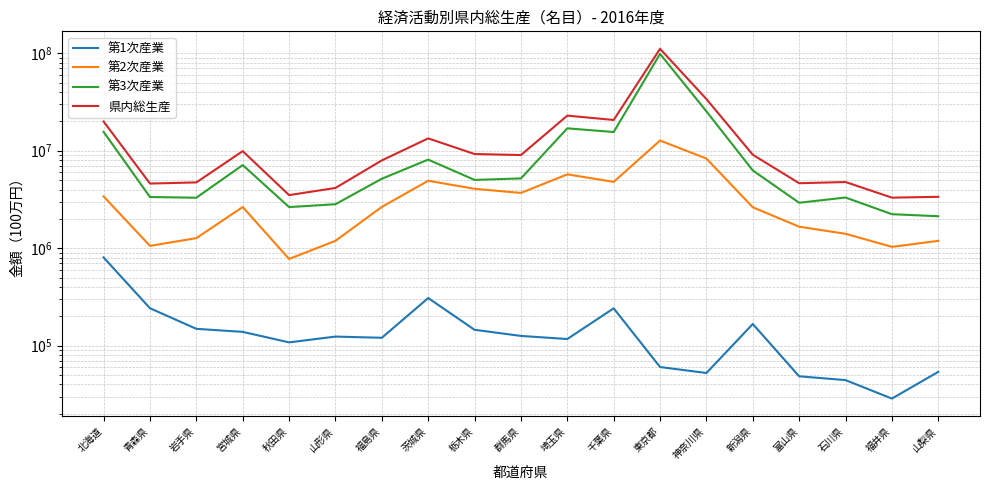

What position from the right is 栃木県?

11